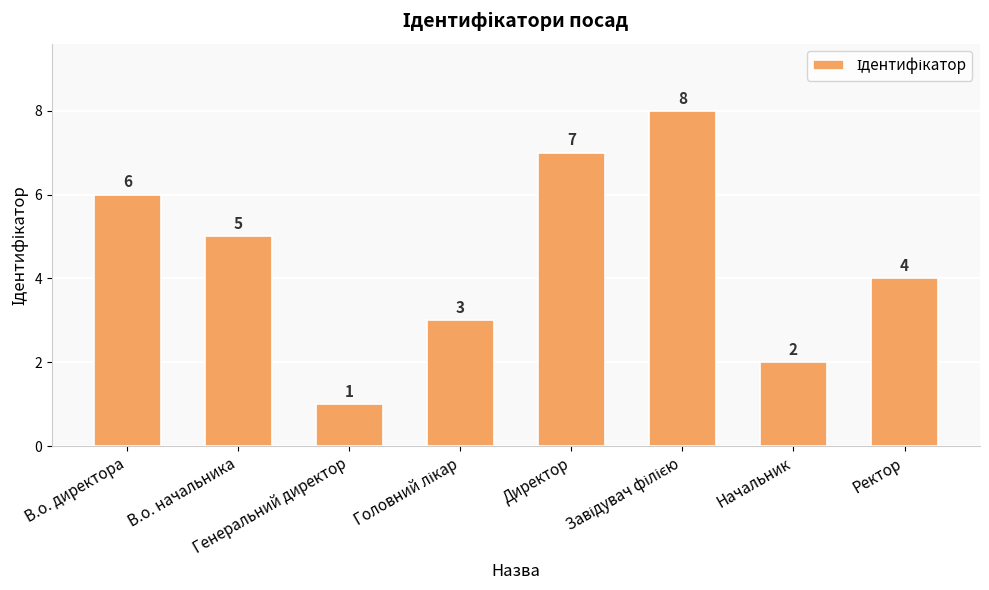

What is the sum of all values?

36